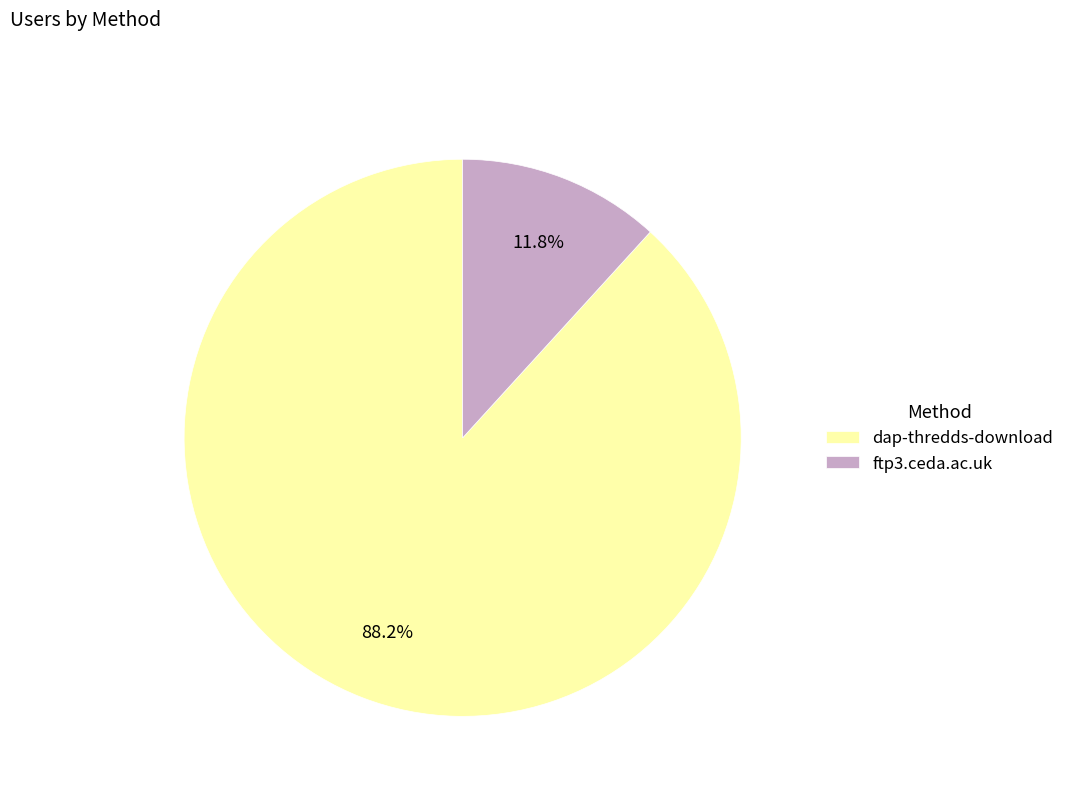

To the nearest percent, what is the average slice percentage?

50%